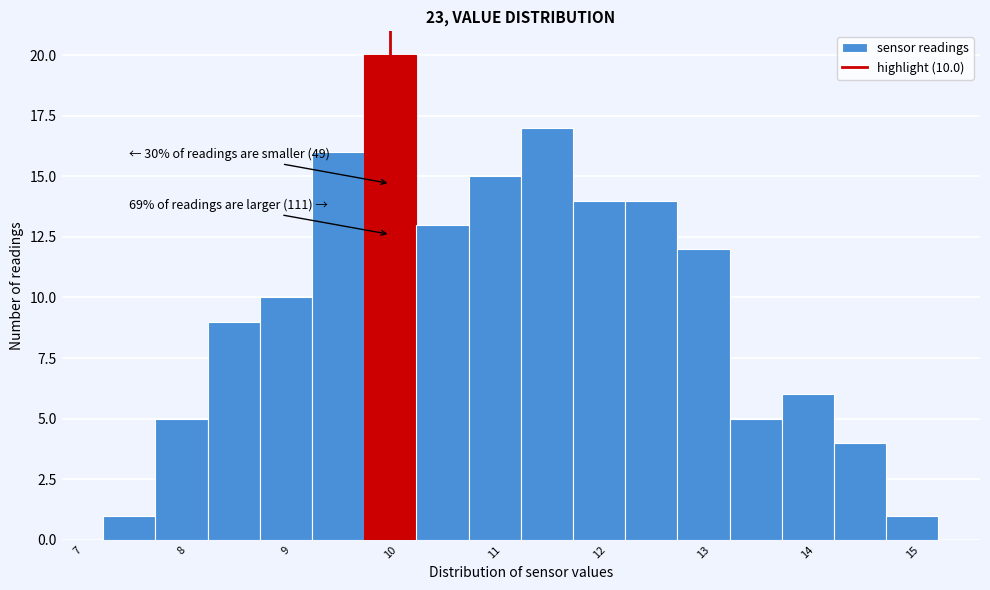

Over which range of the x-axis is the bar tallest?

9.75 to 10.25